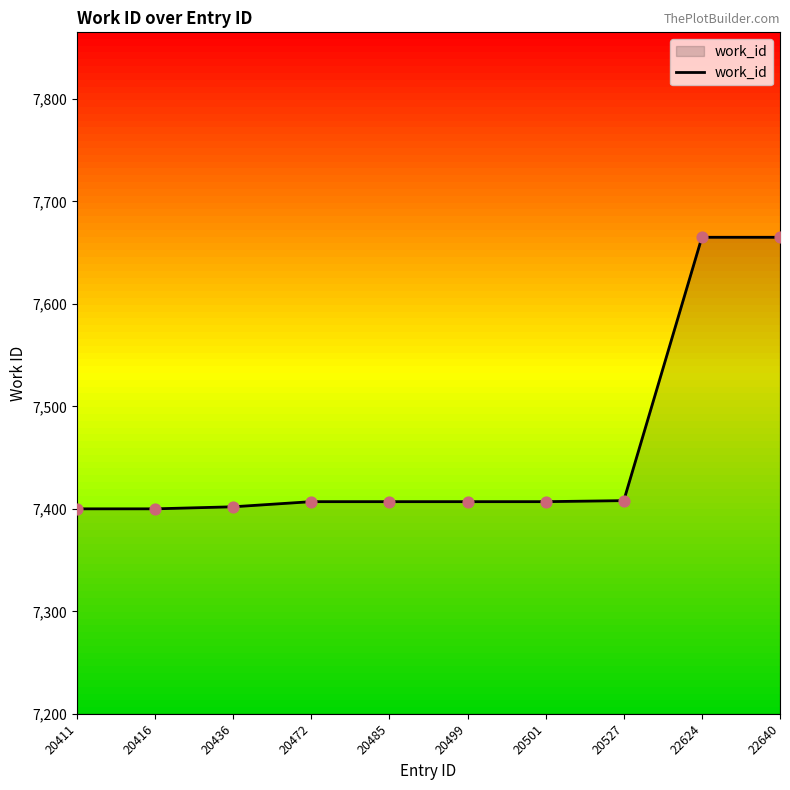

Which has a higher value, 20499 or 20411?

20499